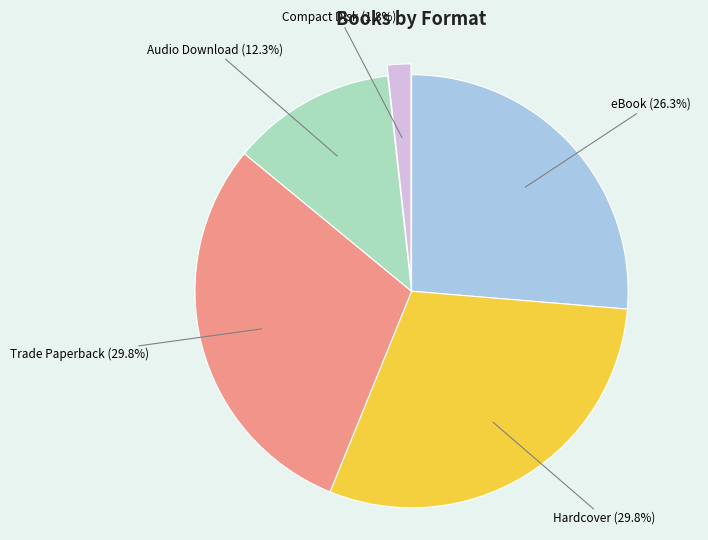

Does eBook represent more than half of the total?

No